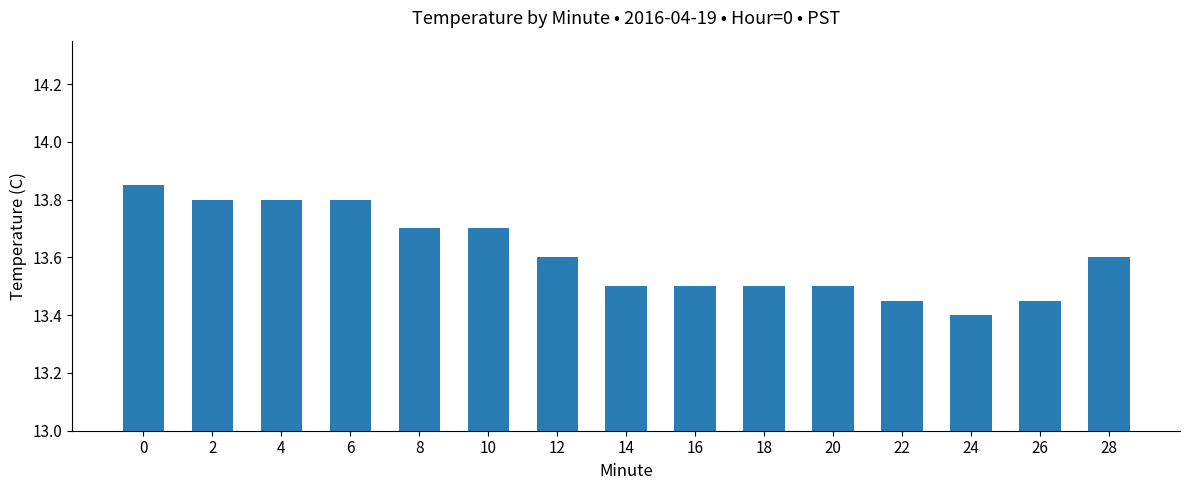

Which category has the lowest value across all series?

24